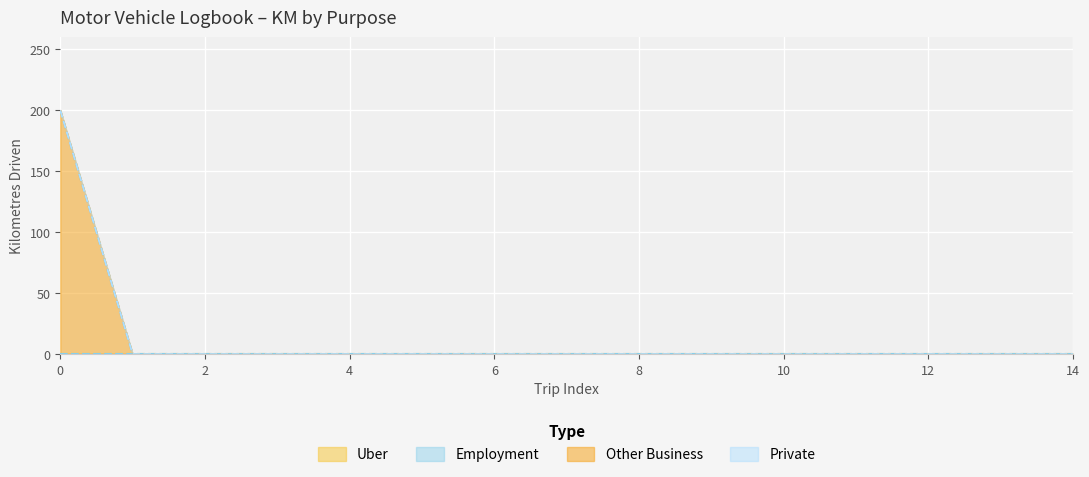

Which has a higher value, 4 or 14?

4